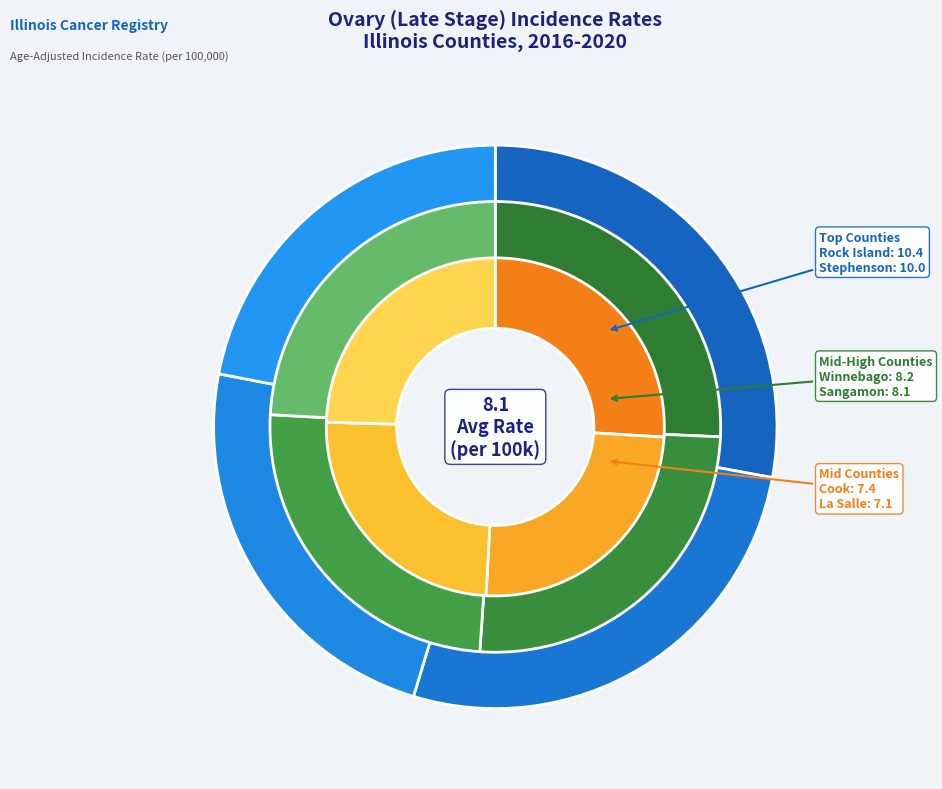

Is it true that Whiteside County is 15% of the pie?

False